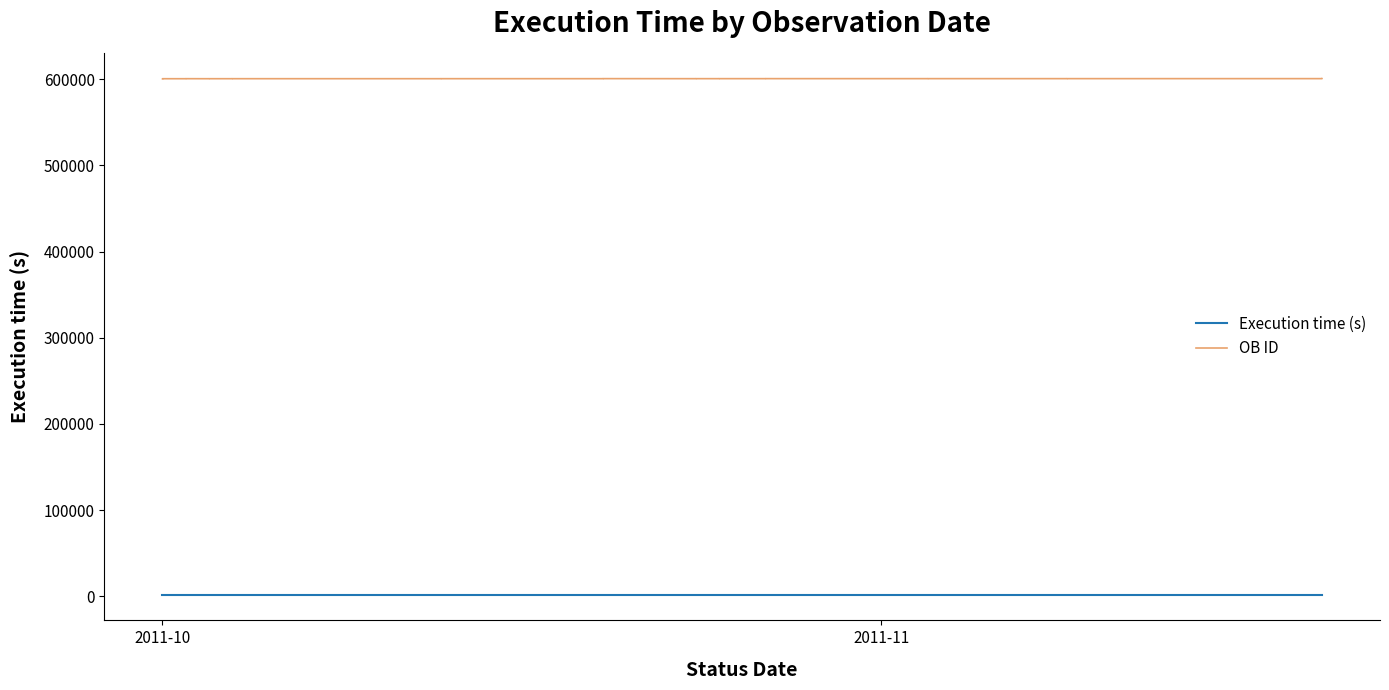

What are all the series names shown in the legend?

Execution time (s), OB ID